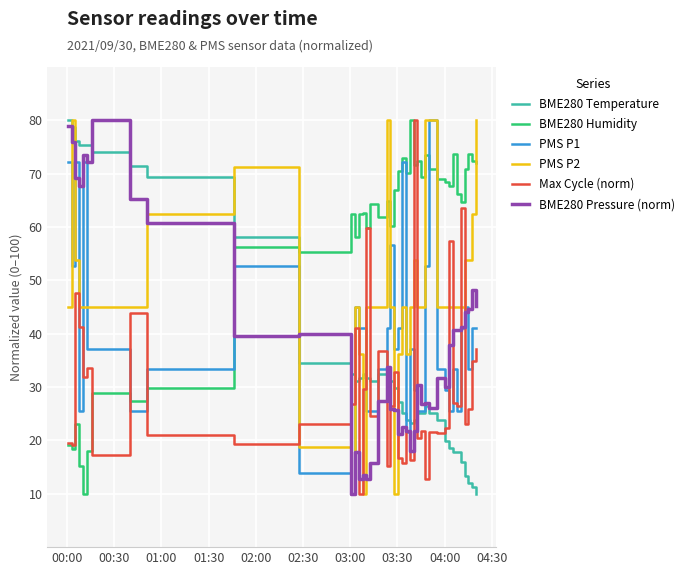

What is the minimum value for PMS P1?

10.0